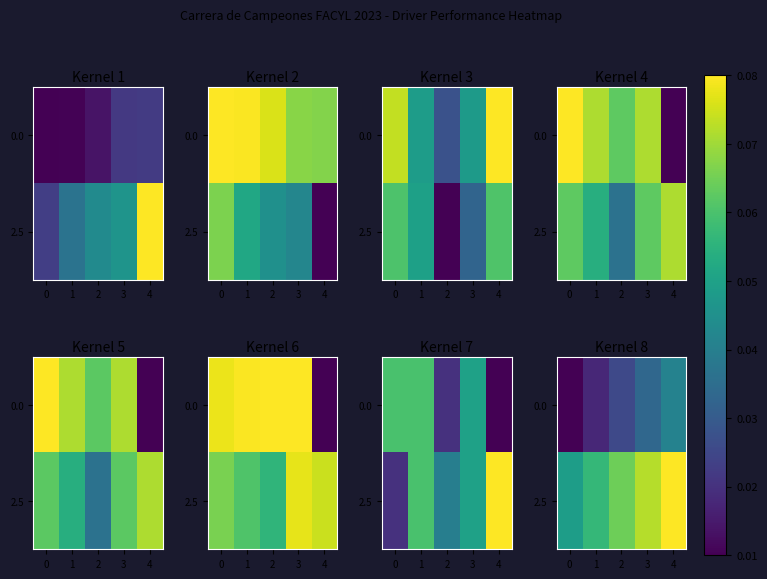

Count the 0.0 values in the range 0 to 1.

5